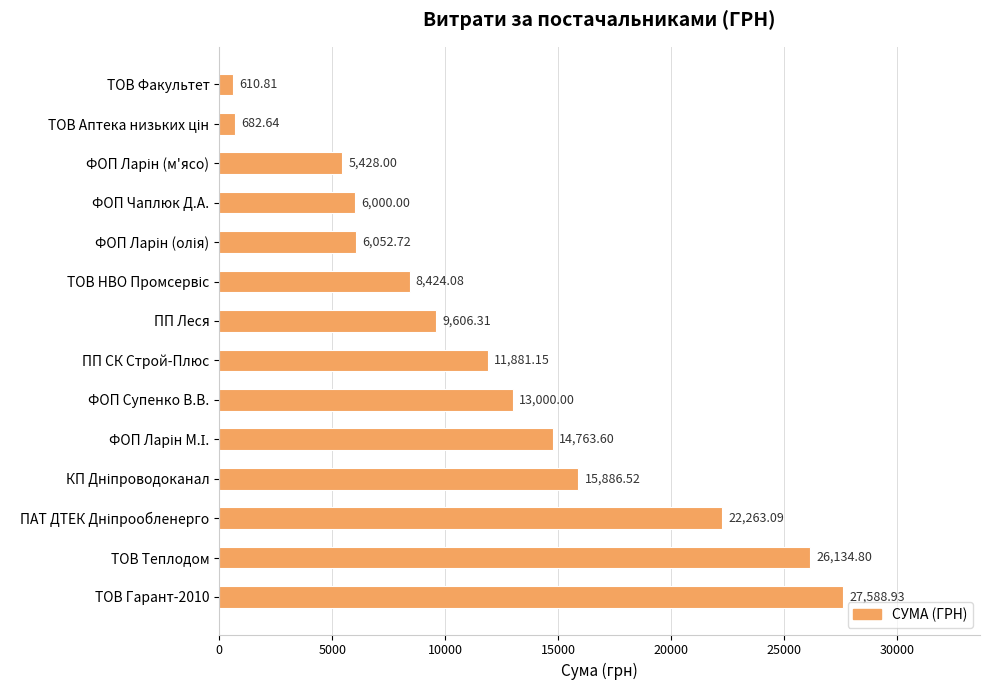

Which label corresponds to the smallest value in the chart?

ТОВ Факультет